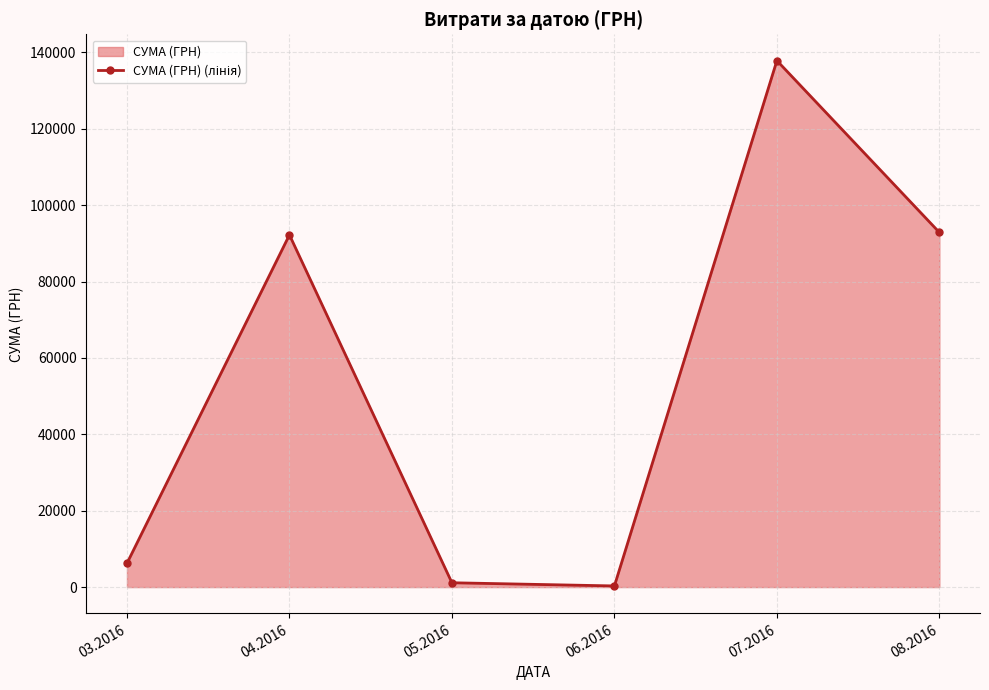

Where is the first local minimum?

06.2016